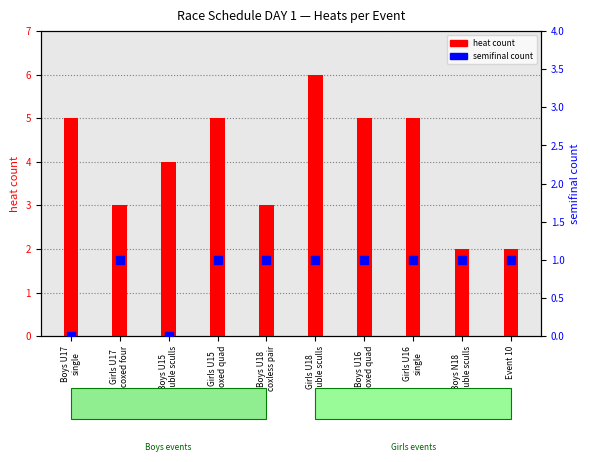

Which series has the largest total across all categories?

heat count